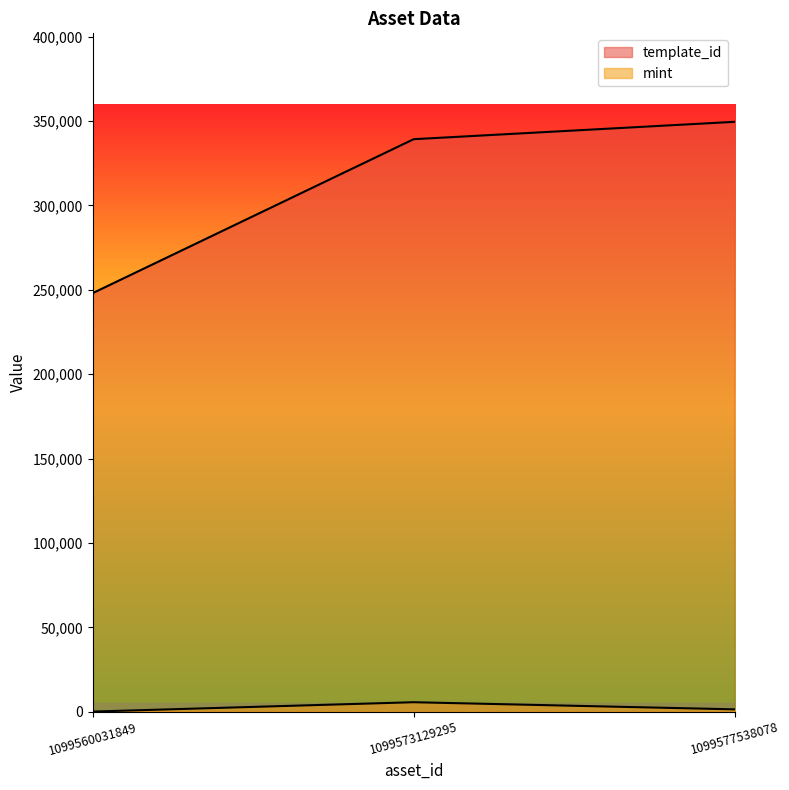

At which label is mint closest to 2848?

1099577538078